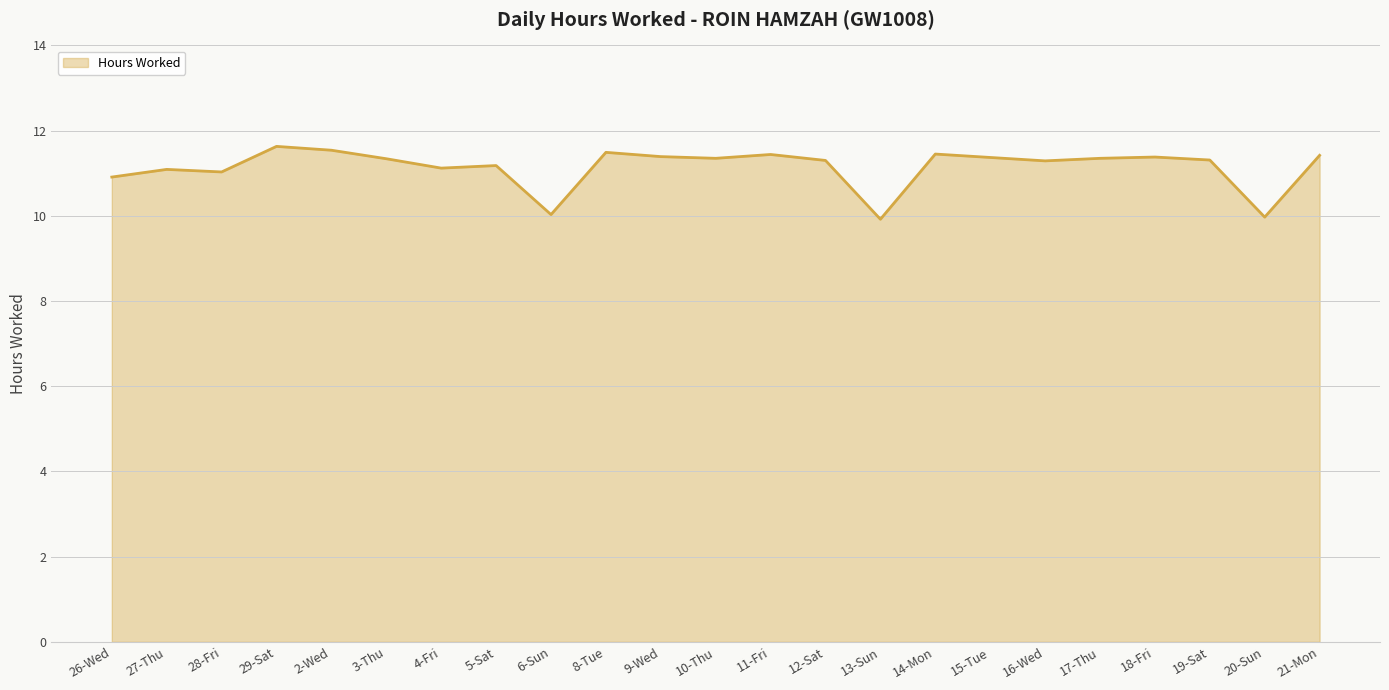

What is the greatest value displayed?

11.6